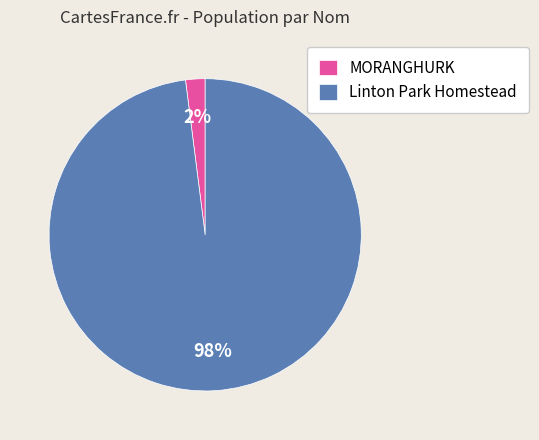

What percentage is the Linton Park Homestead slice, to the nearest percent?

98%